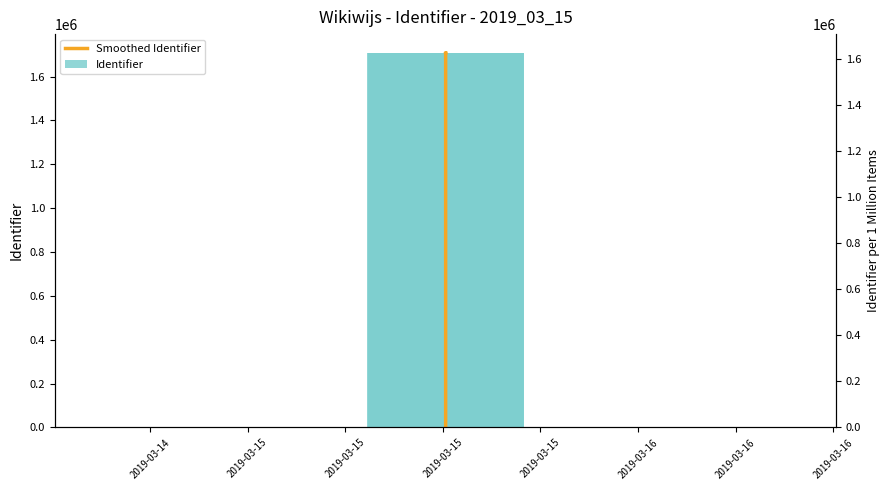

Which category has the lowest value across all series?

2019-03-14